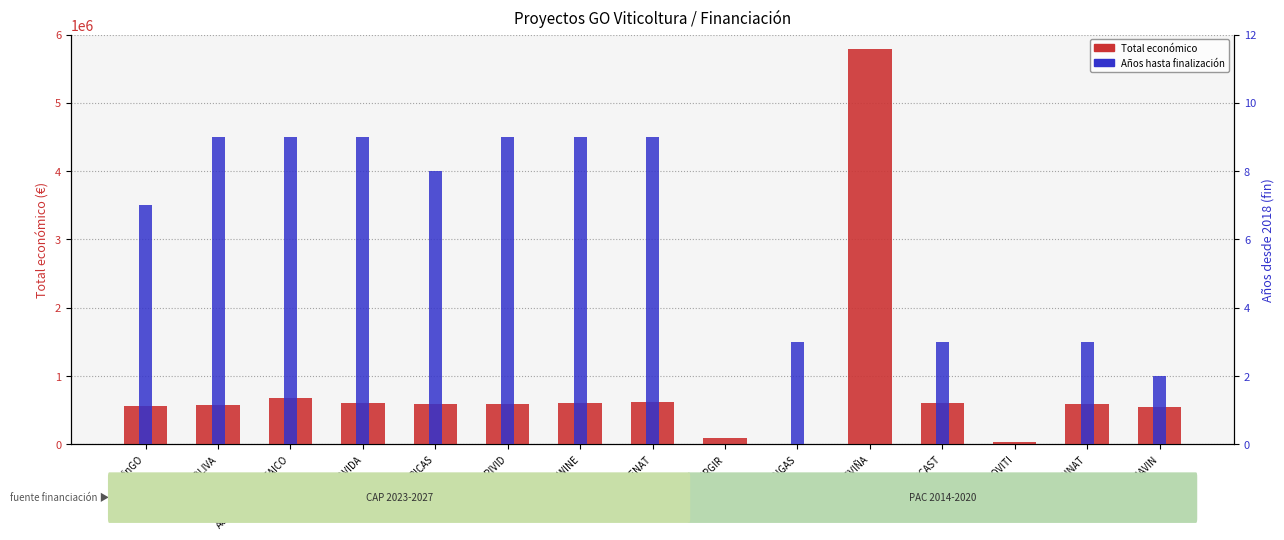

What is the total value across all series at VITICAST?

599960